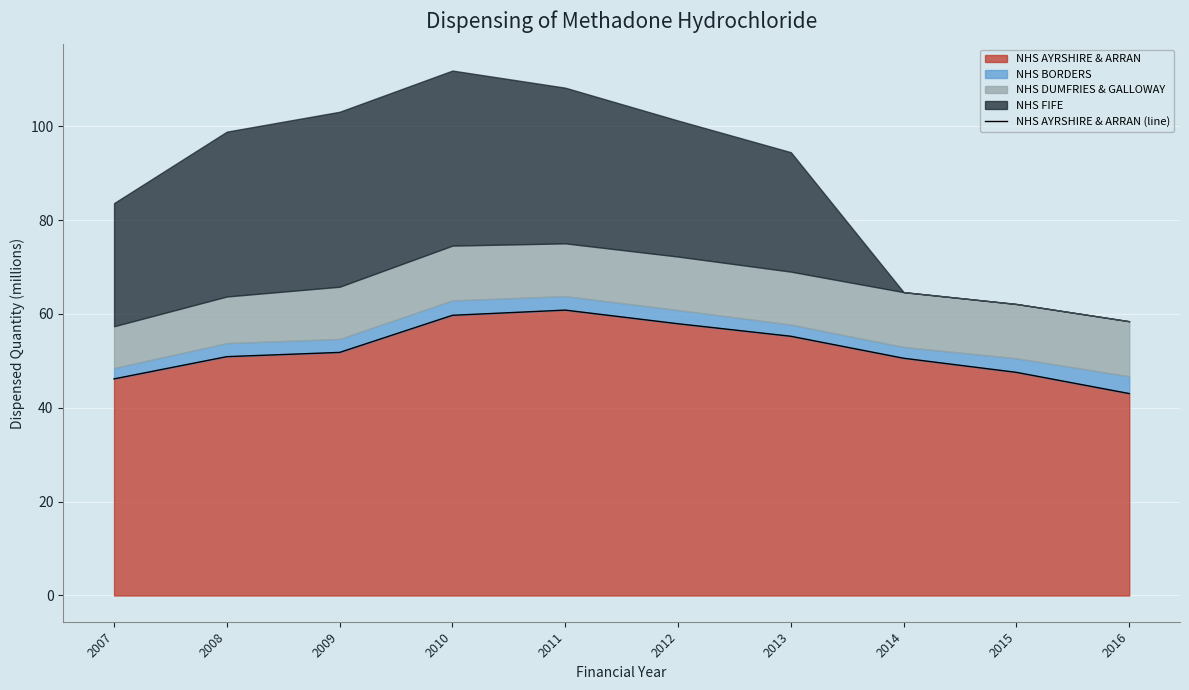

At which category does the data reach its first local peak?

2011